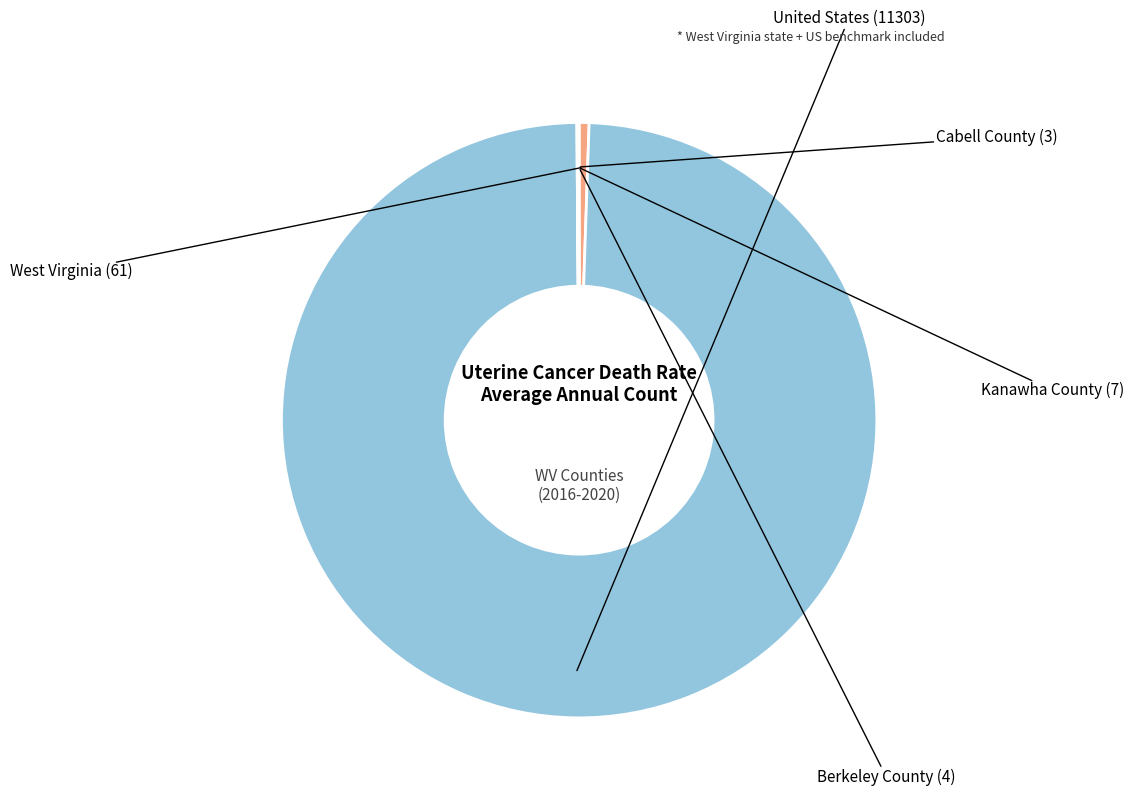

Which category has the biggest portion of the pie?

United States